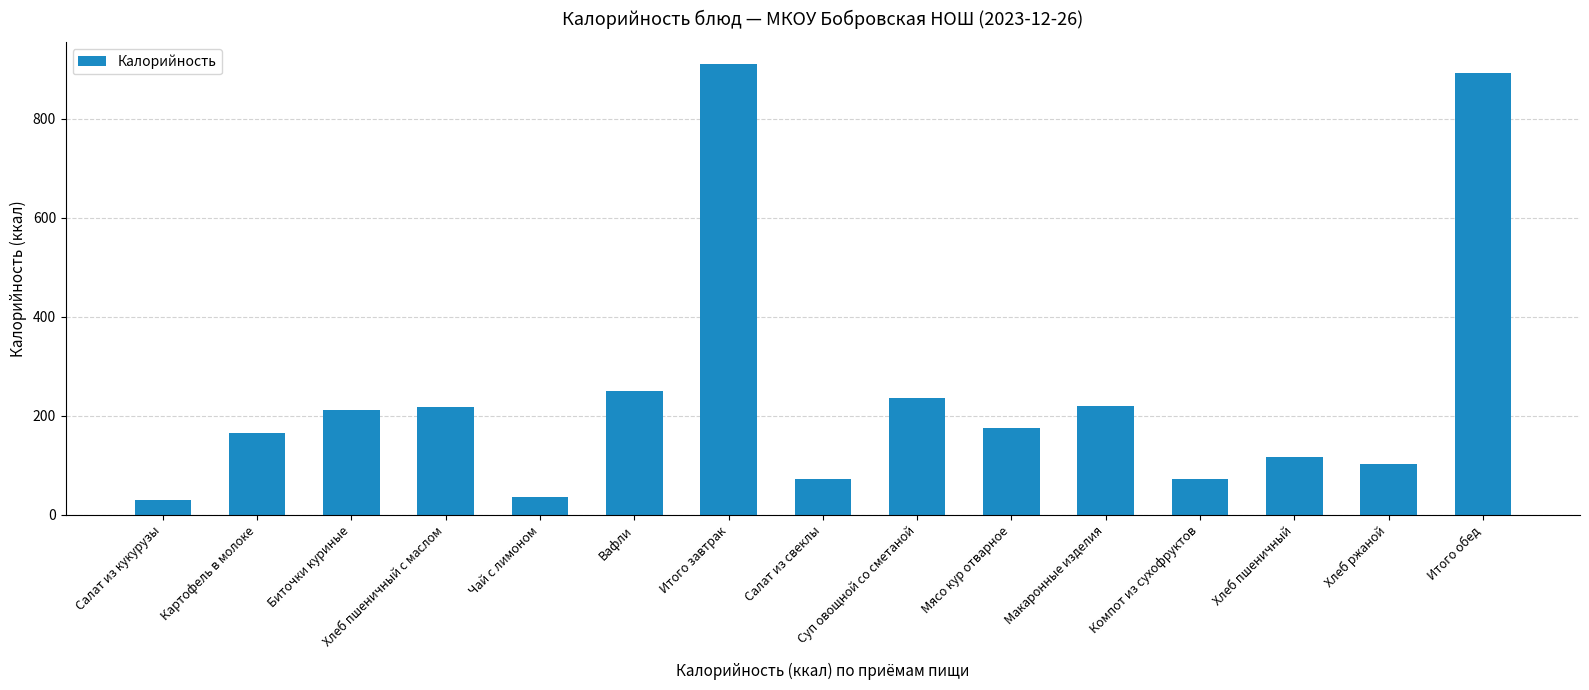

What value does the data have at Компот из сухофруктов?

72.0